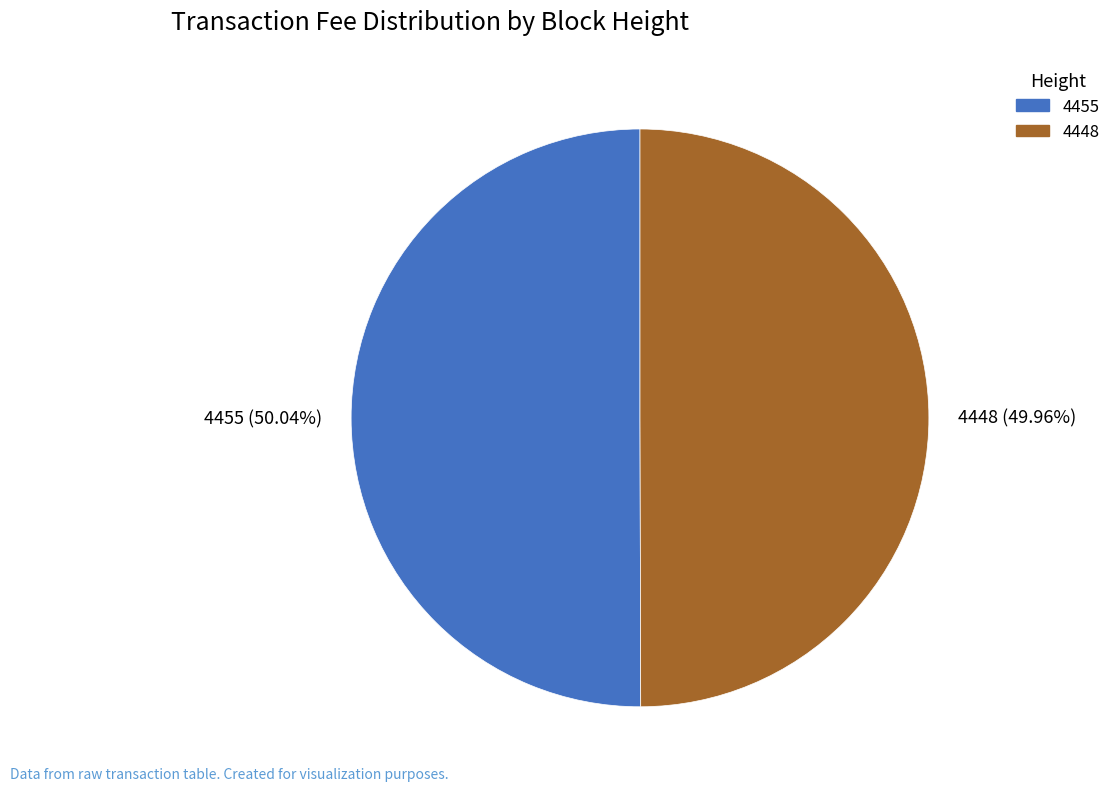

What portion of the pie excludes 4455?

50.0%